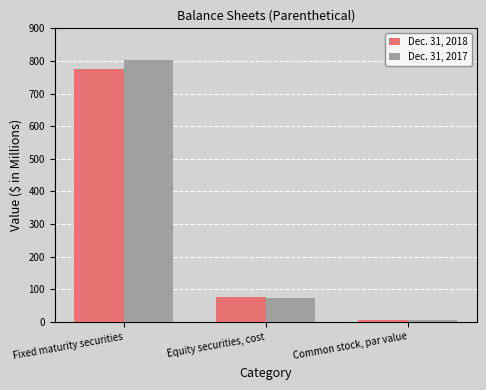

List the series in order of their peak value, lowest first.

Dec. 31, 2018, Dec. 31, 2017